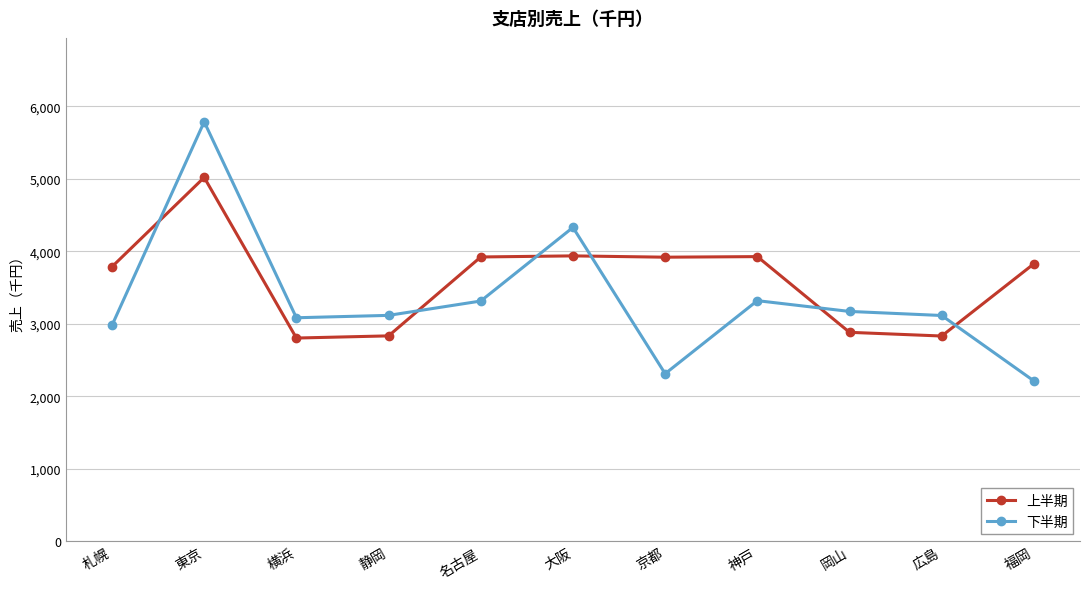

Which category has the lowest value across all series?

福岡